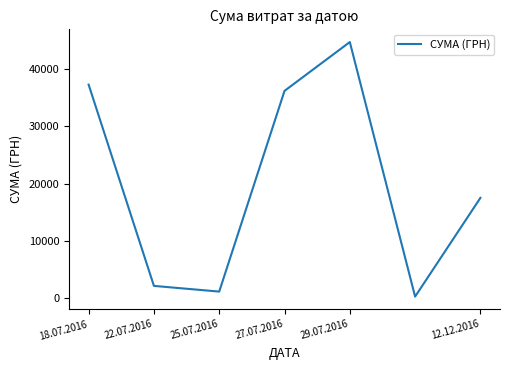

True or false: the data has more than 1 interior local peaks.

False